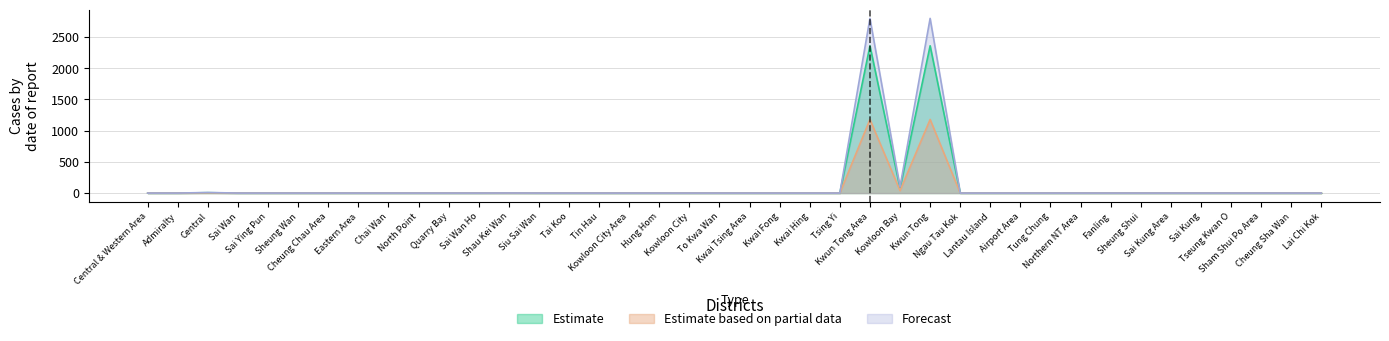

Which series has the largest total across all categories?

Forecast